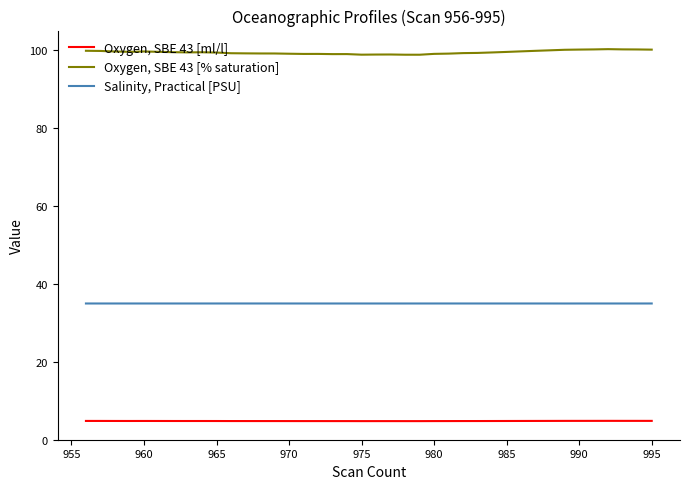

What is the minimum value for Oxygen, SBE 43 [% saturation]?

98.8